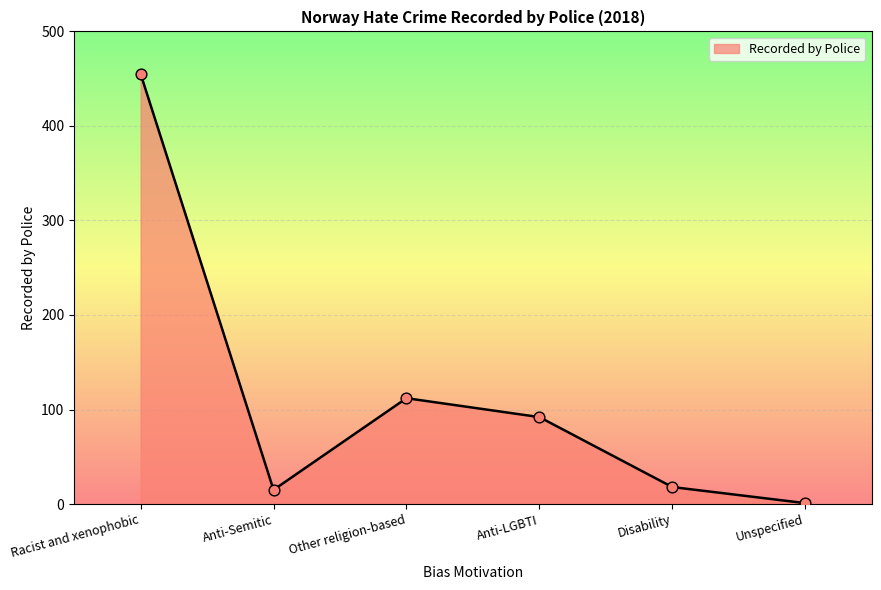

Which has a higher value, Anti-LGBTI or Unspecified?

Anti-LGBTI